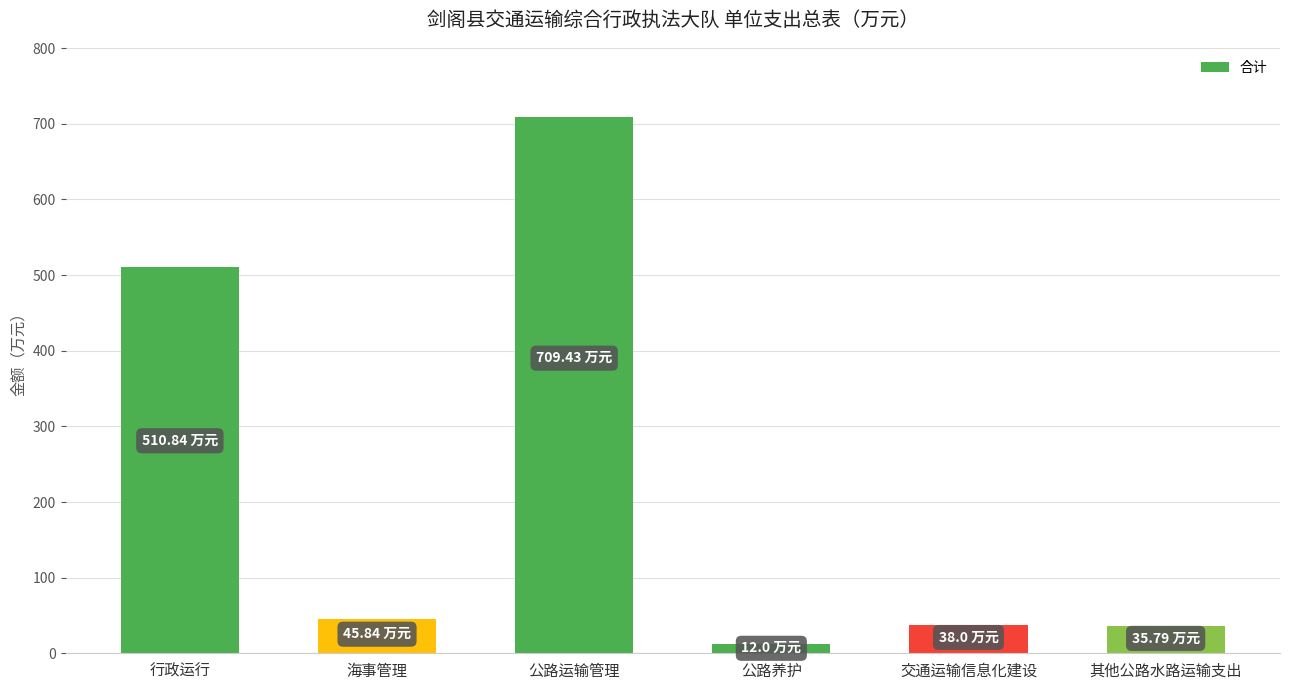

What is the greatest value displayed?

709.4